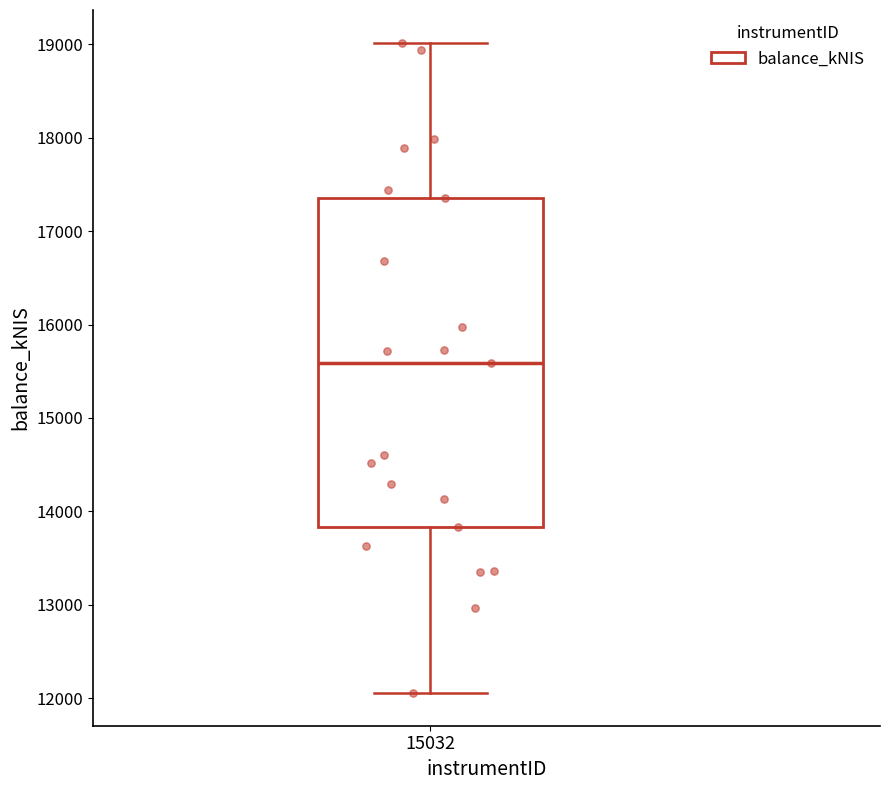

Where does the median line of the box at x = 15032 sit on the y-axis? The values are not printed on the chart, so give them approximately, as read against the axis.

15600